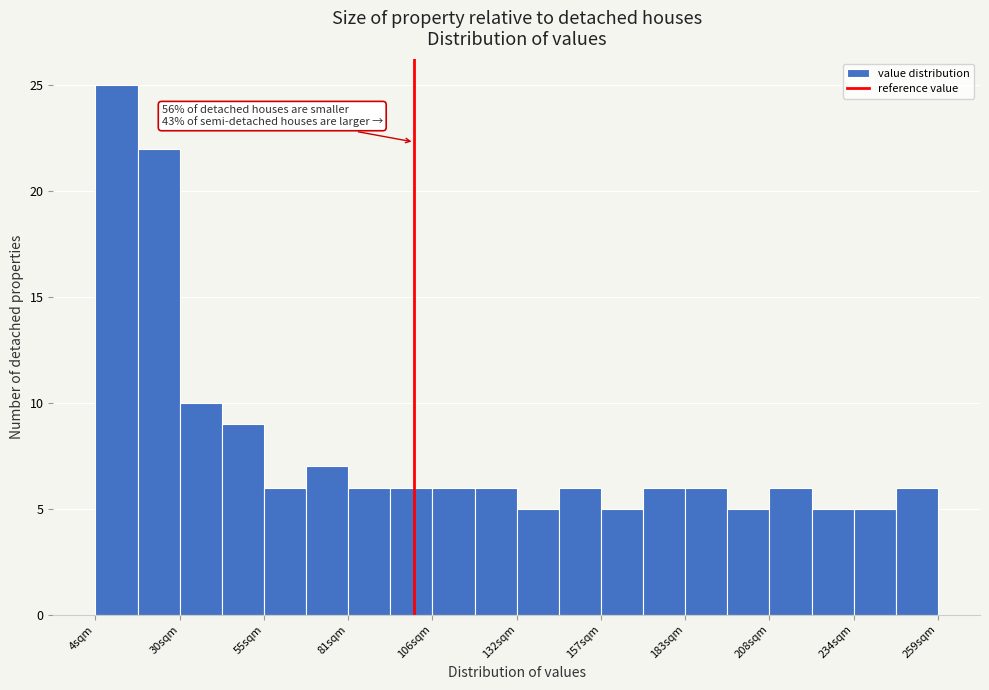

Read against the x-axis, roughly where is the centre of the tallest bar?

10